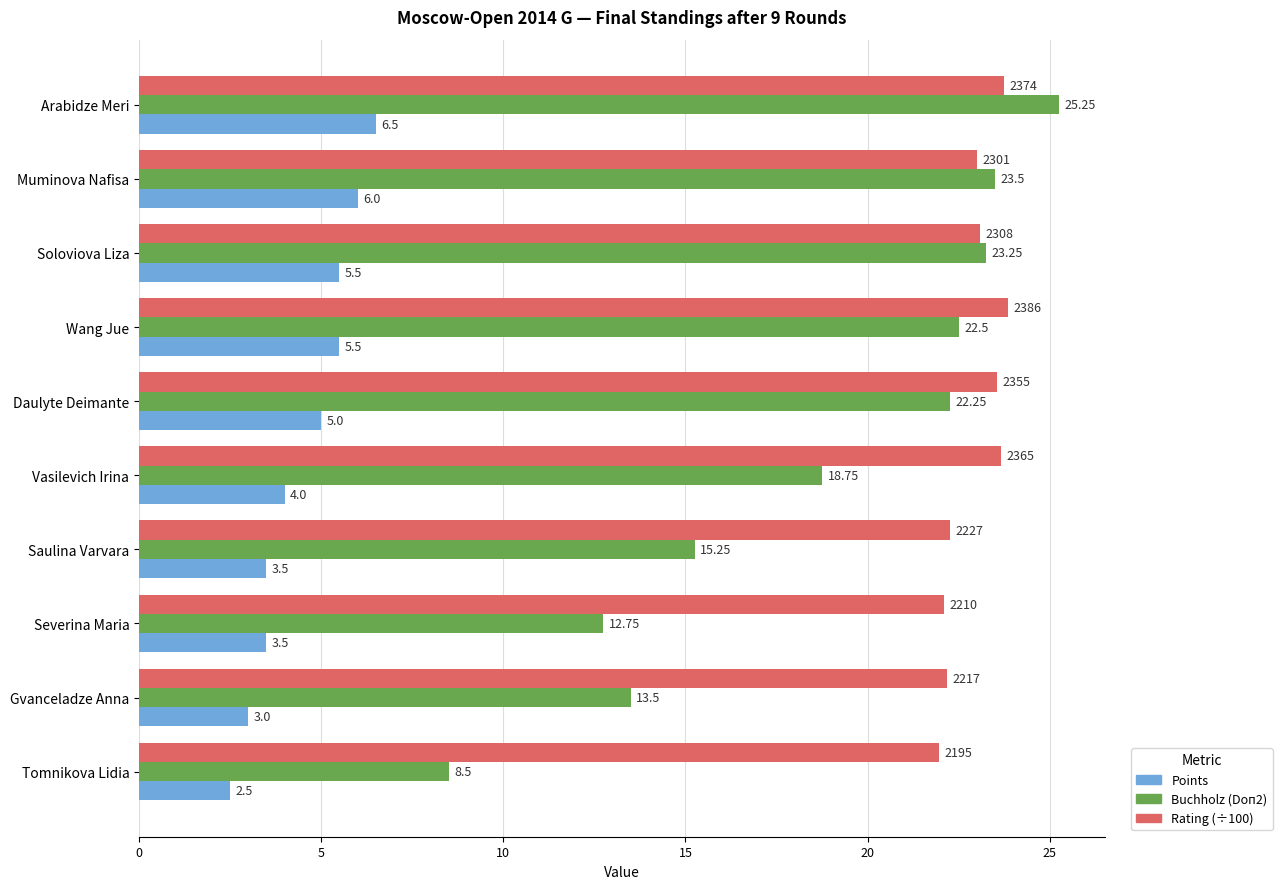

Which category has the highest value across all series?

Arabidze Meri